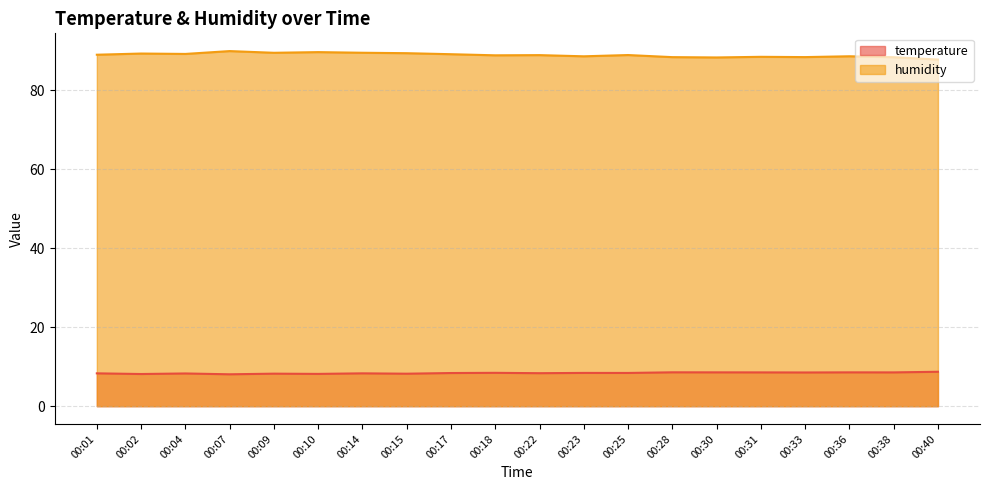

What is the highest value of the temperature series?

8.7